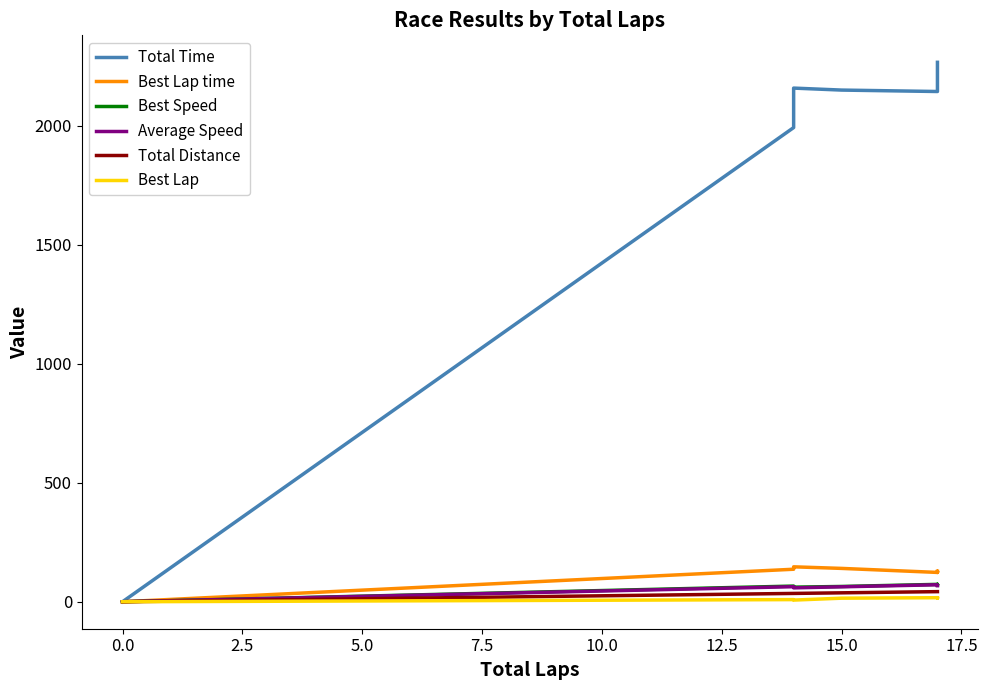

True or false: Average Speed and Best Lap time cross at least once.

False